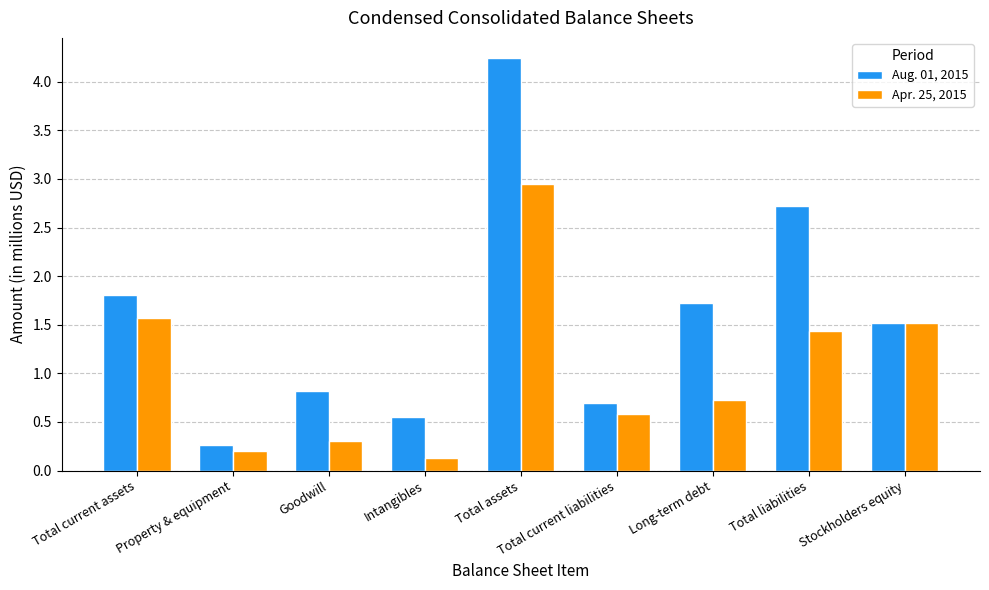

Rank the series by their average value, from lowest to highest.

Apr. 25, 2015, Aug. 01, 2015